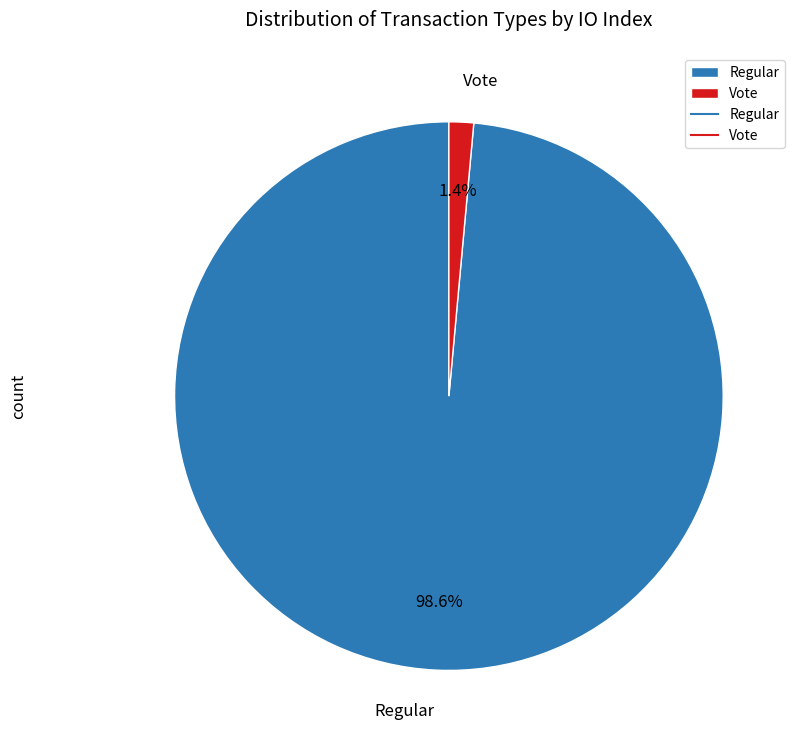

True or false: Vote accounts for 1% of the total.

True